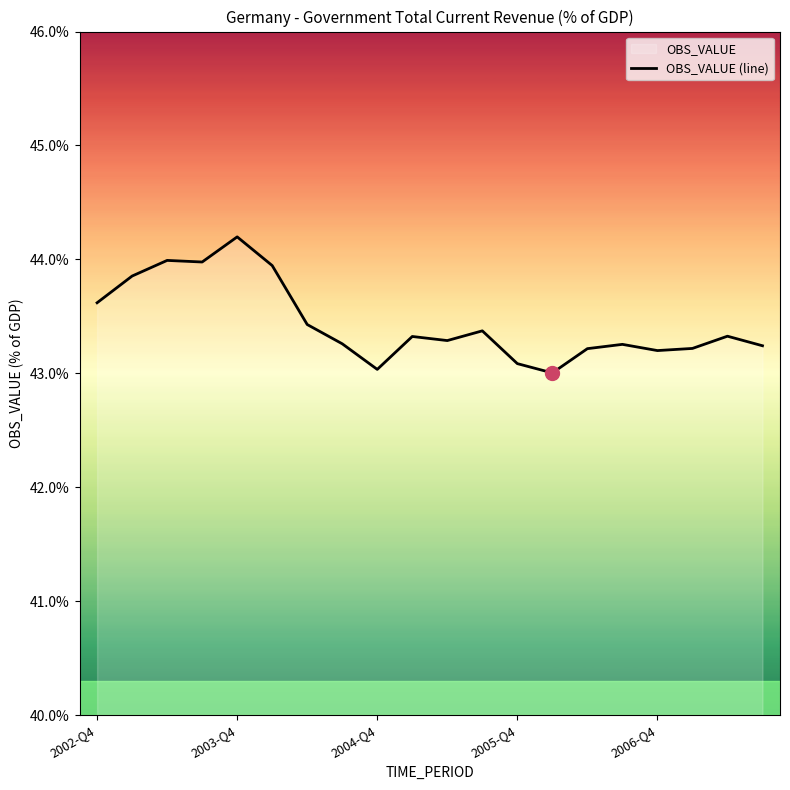

True or false: the data shows 43.2 at 17.

True